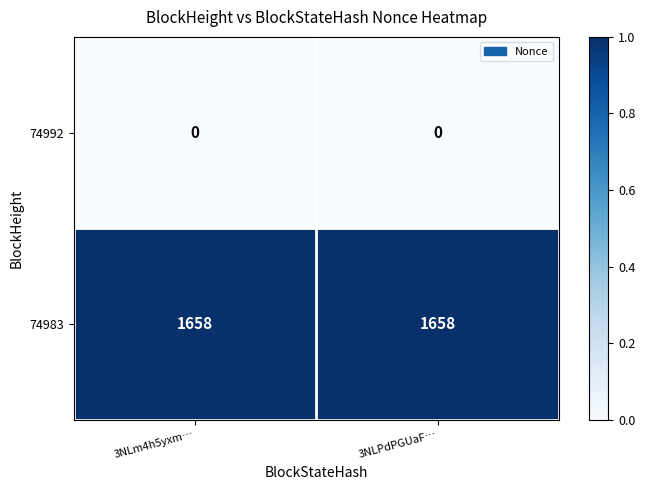

What is the difference between the highest and lowest values at 3NLm4h5yxm…?

1658